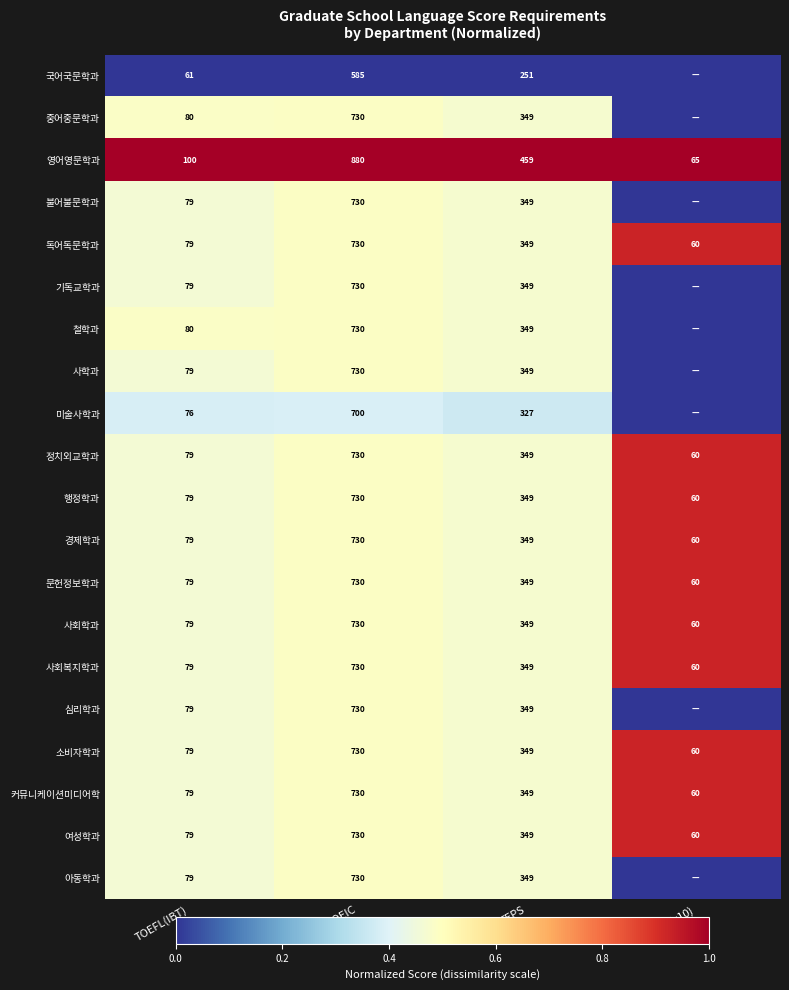

Is the value of 경제학과 at IELTS(x10) greater than the value of 영어영문학과 at IELTS(x10)?

No